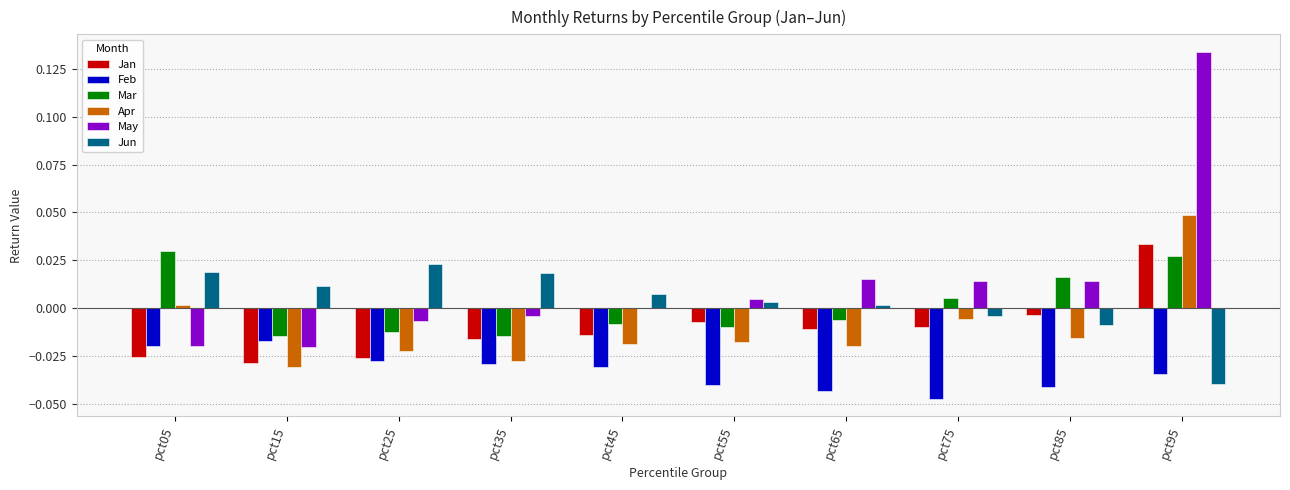

True or false: Feb has a value of -0.1 at pct35.

False